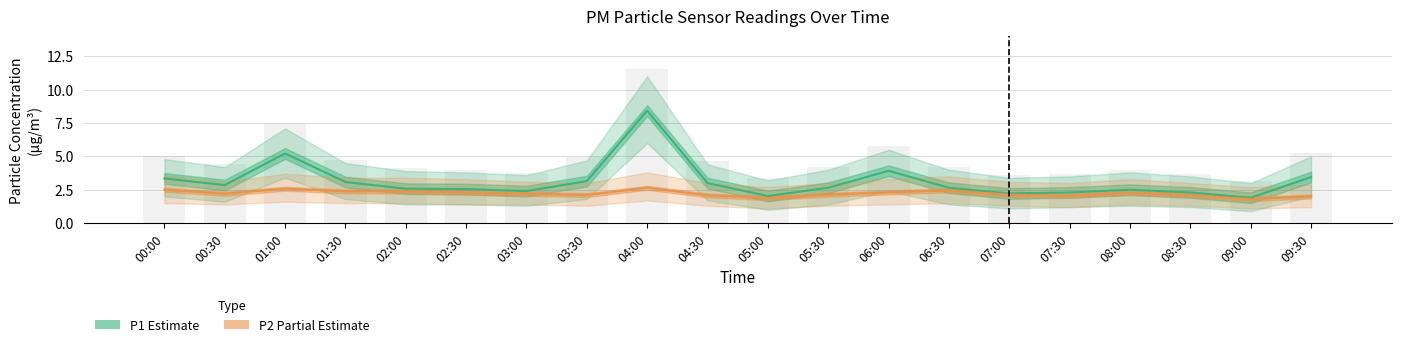

Which label corresponds to the smallest value in the chart?

09:00